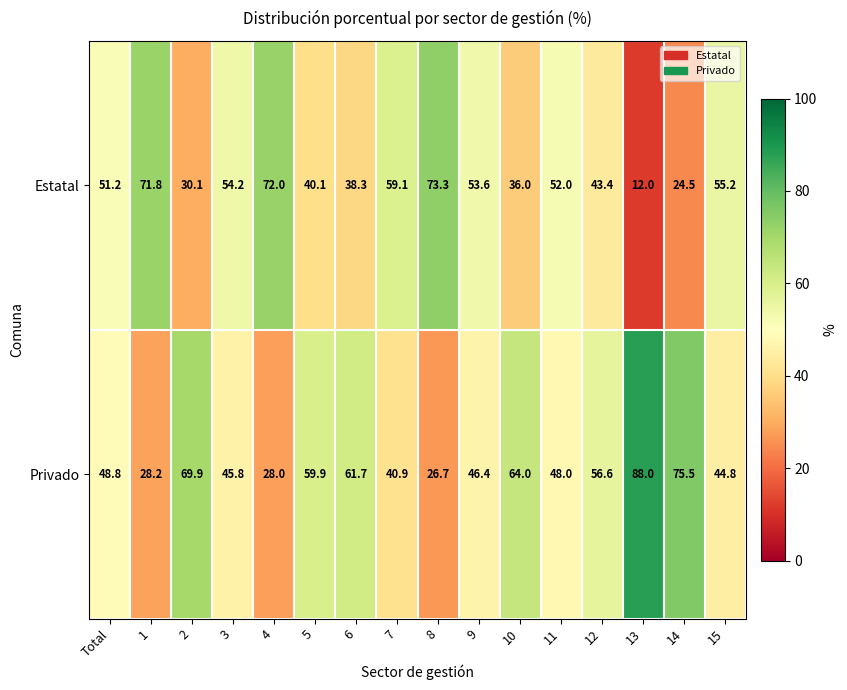

What is the difference between the maximum and second lowest values in the Estatal series?

48.8